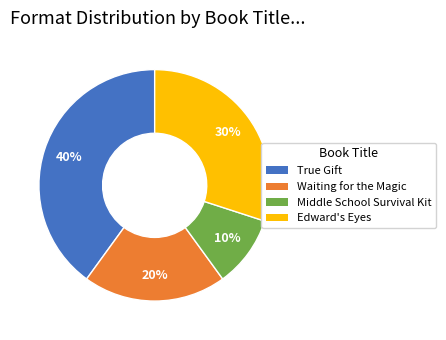

Count the number of slices in the pie.

4